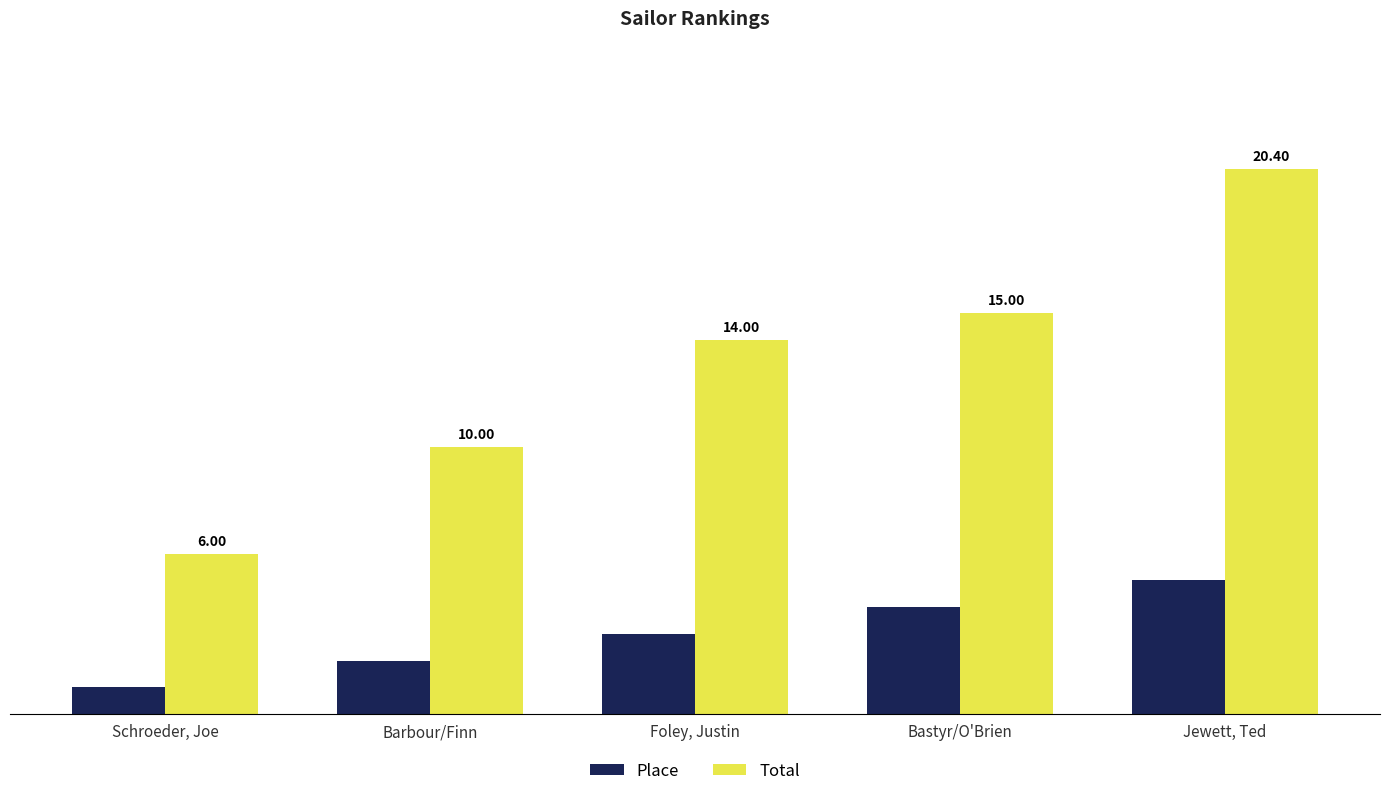

True or false: Total has a value of 20.4 at Jewett, Ted.

True